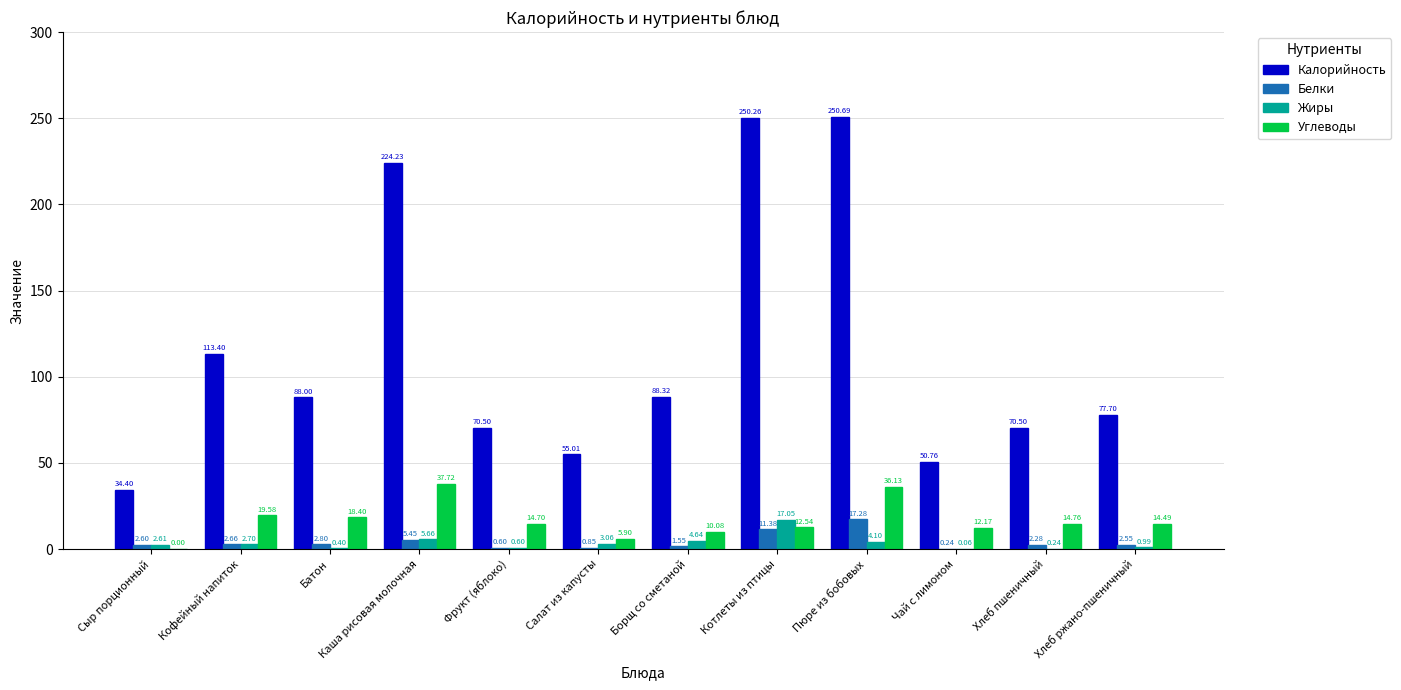

What is the total value across all series at Борщ со сметаной?

104.6